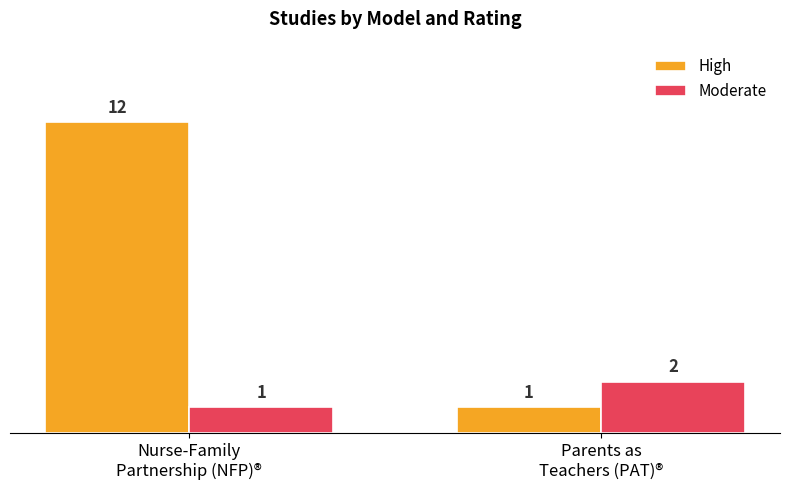

Which series has the largest range (max minus min)?

High